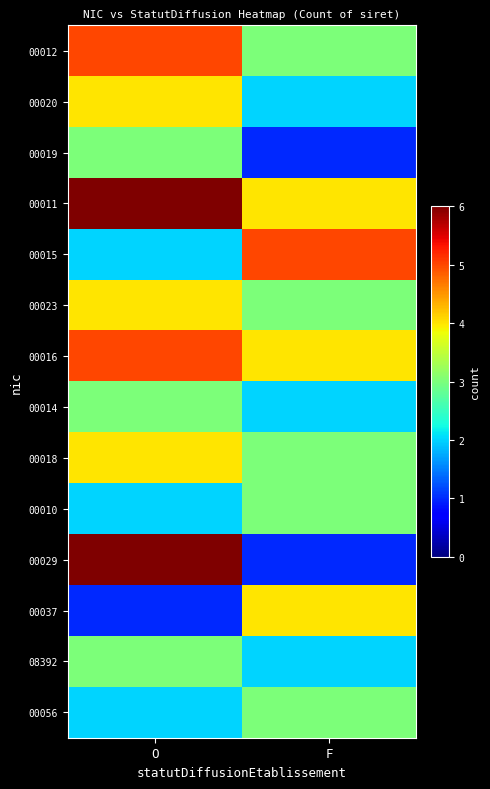

Reading left to right, transcribe all the data shown in this chart.

00012: O=5	F=3
00020: O=4	F=2
00019: O=3	F=1
00011: O=6	F=4
00015: O=2	F=5
00023: O=4	F=3
00016: O=5	F=4
00014: O=3	F=2
00018: O=4	F=3
00010: O=2	F=3
00029: O=6	F=1
00037: O=1	F=4
08392: O=3	F=2
00056: O=2	F=3